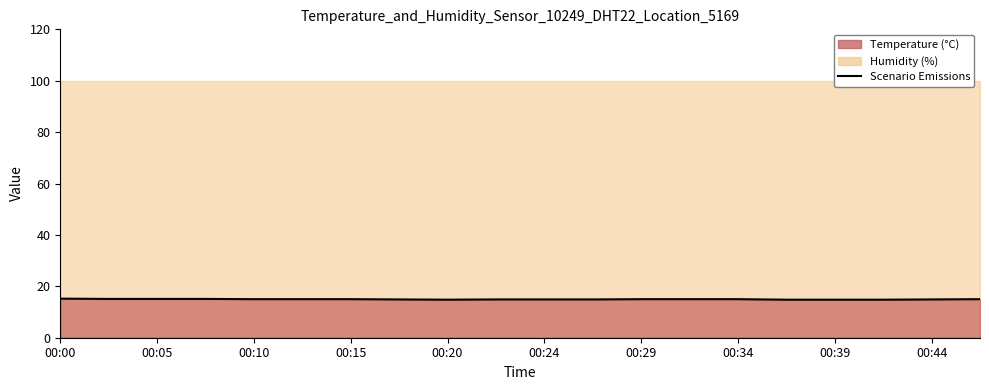

Which has a higher value, 00:29 or 00:44?

00:29